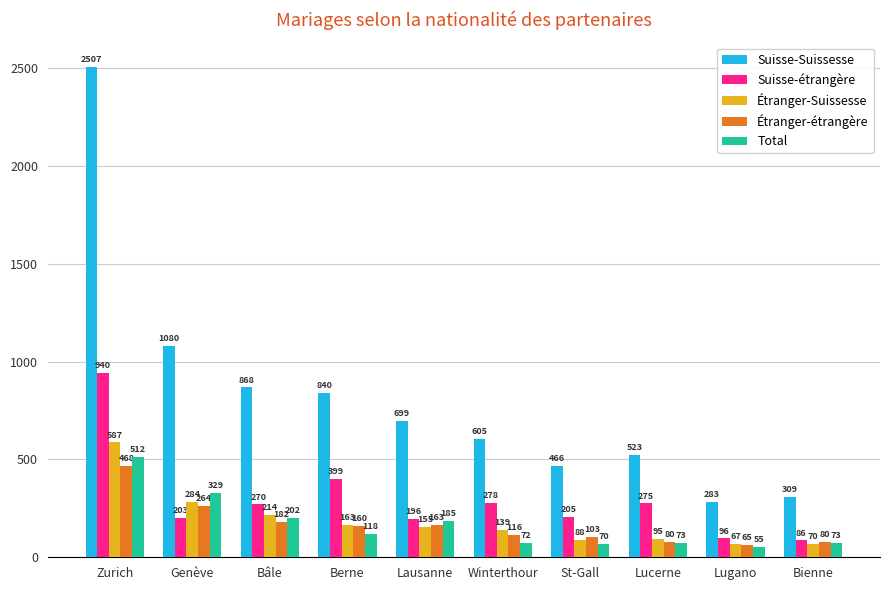

True or false: Suisse-Suissesse has a value of 466 at St-Gall.

True